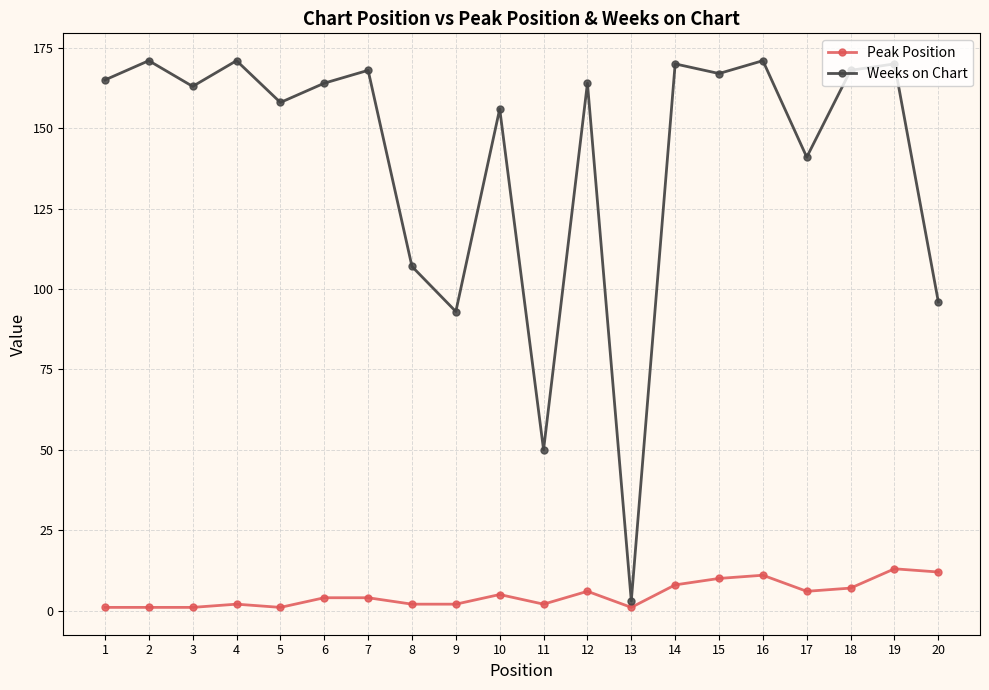

At which category does Weeks on Chart reach its first local valley?

3